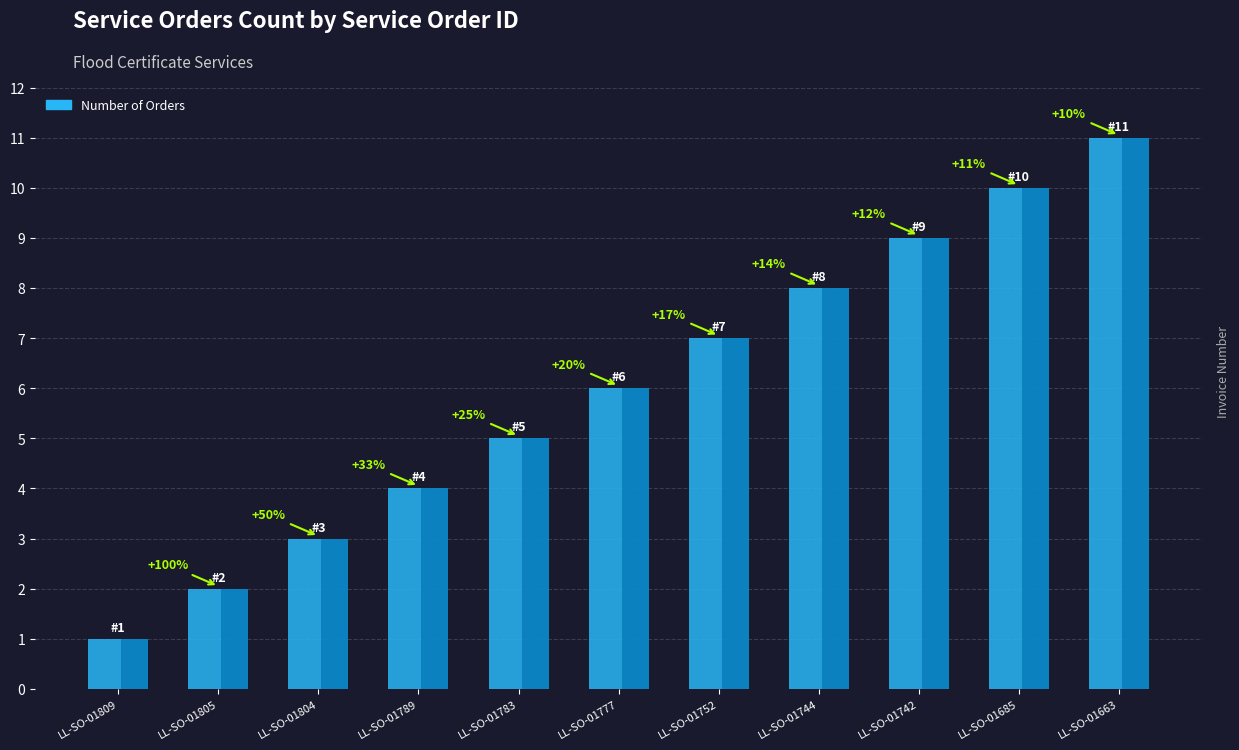

What is the maximum value shown in the chart?

11